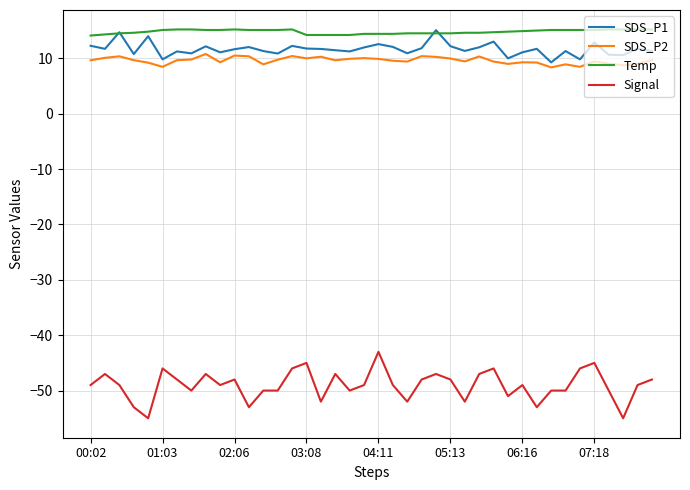

Which series has the largest range (max minus min)?

Signal